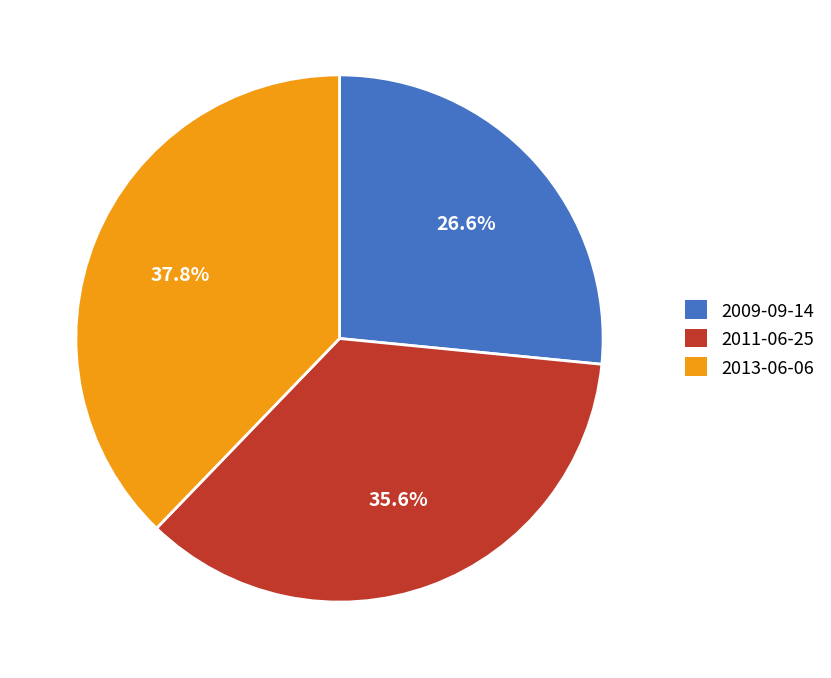

Count the number of slices in the pie.

3